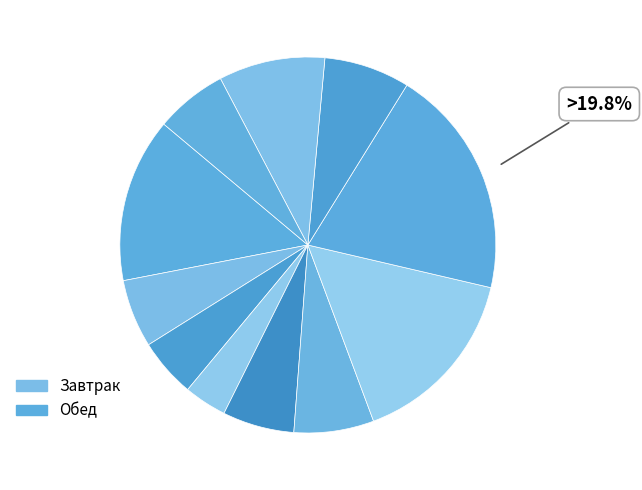

Count the number of slices in the pie.

11